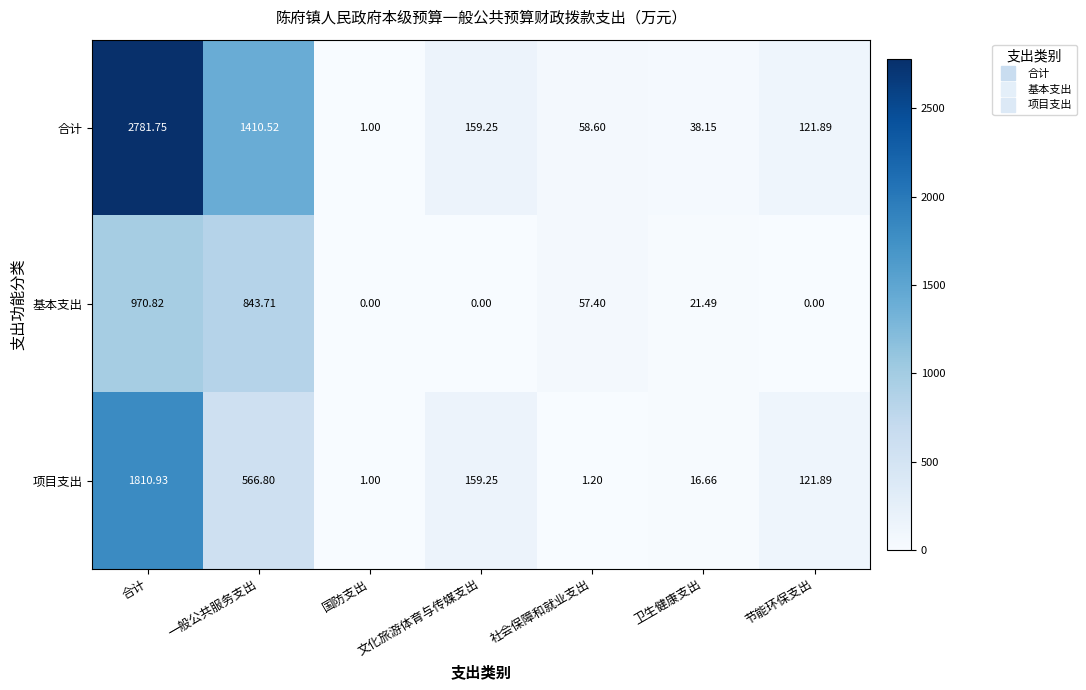

Which series has the widest spread of values?

合计